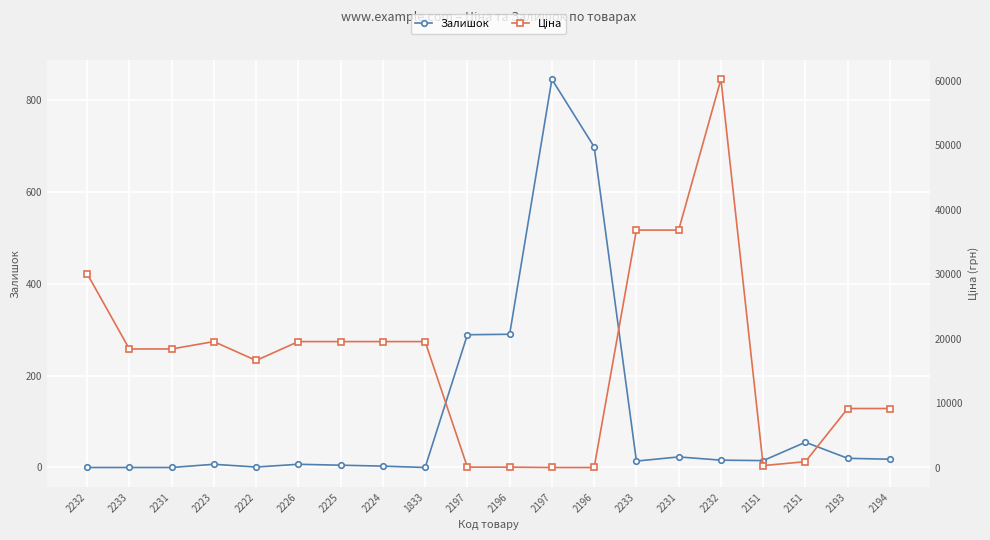

How many series are shown in this chart?

2